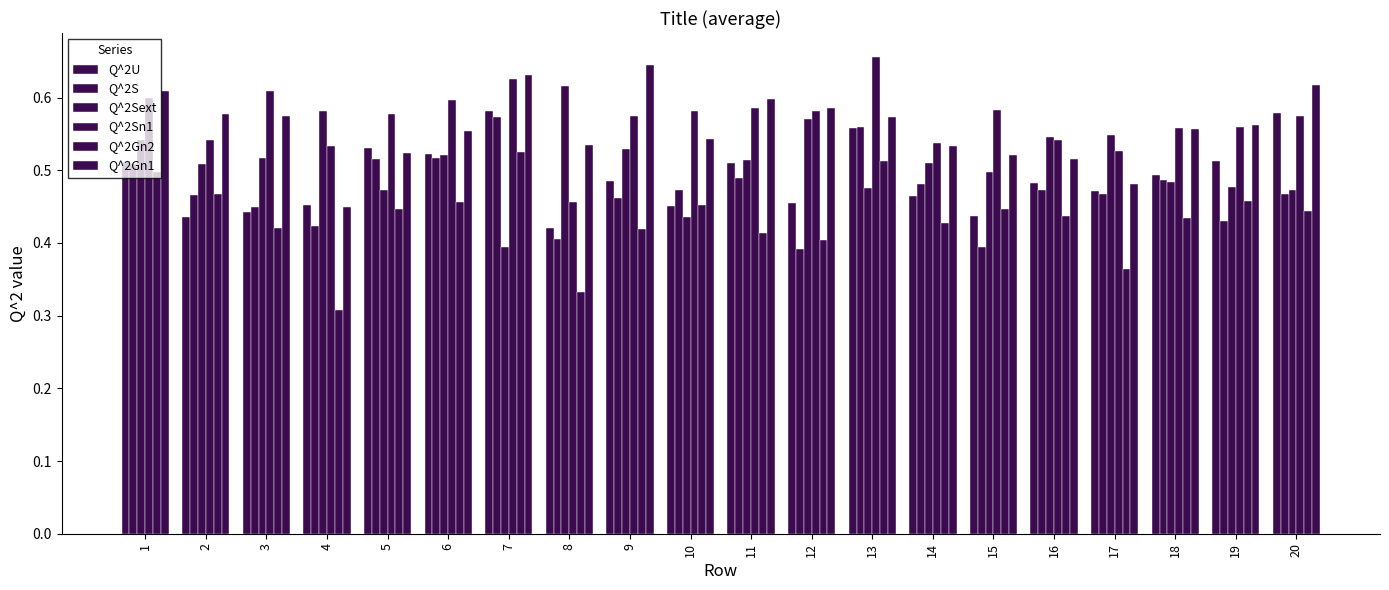

What is the spread (max minus min) of values at 1?

0.1